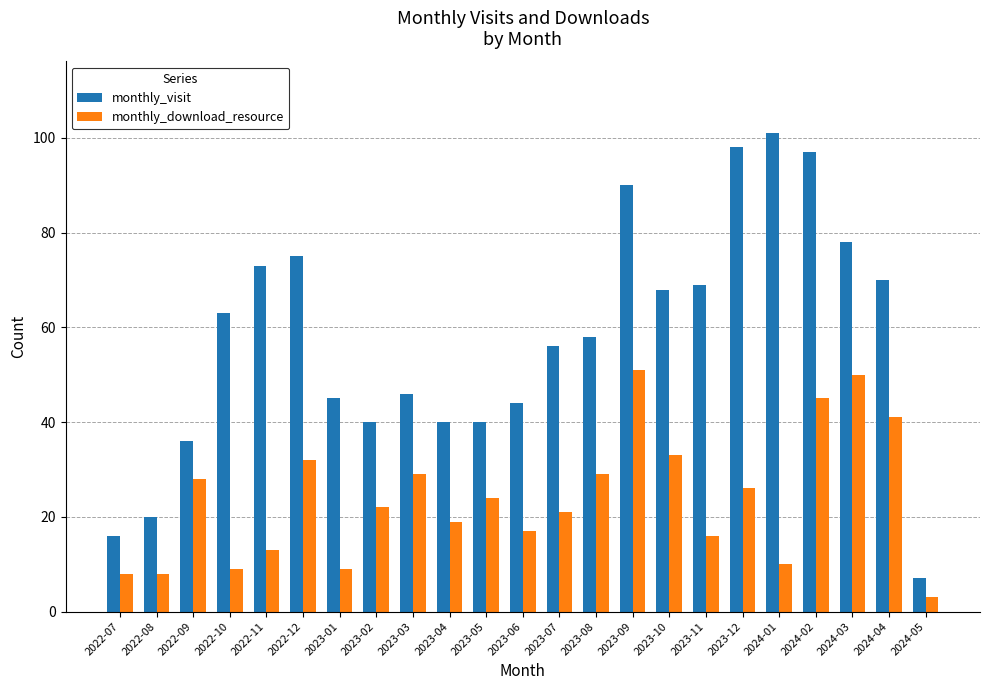

Which series has the largest total across all categories?

monthly_visit